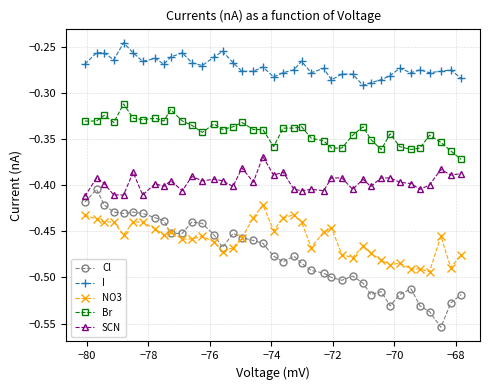

True or false: Br and I intersect in this chart.

False